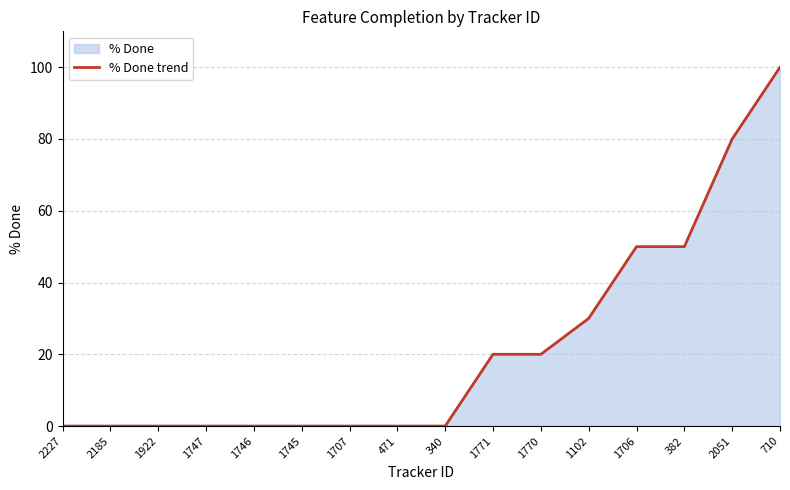

What is the difference between the maximum and minimum values?

100